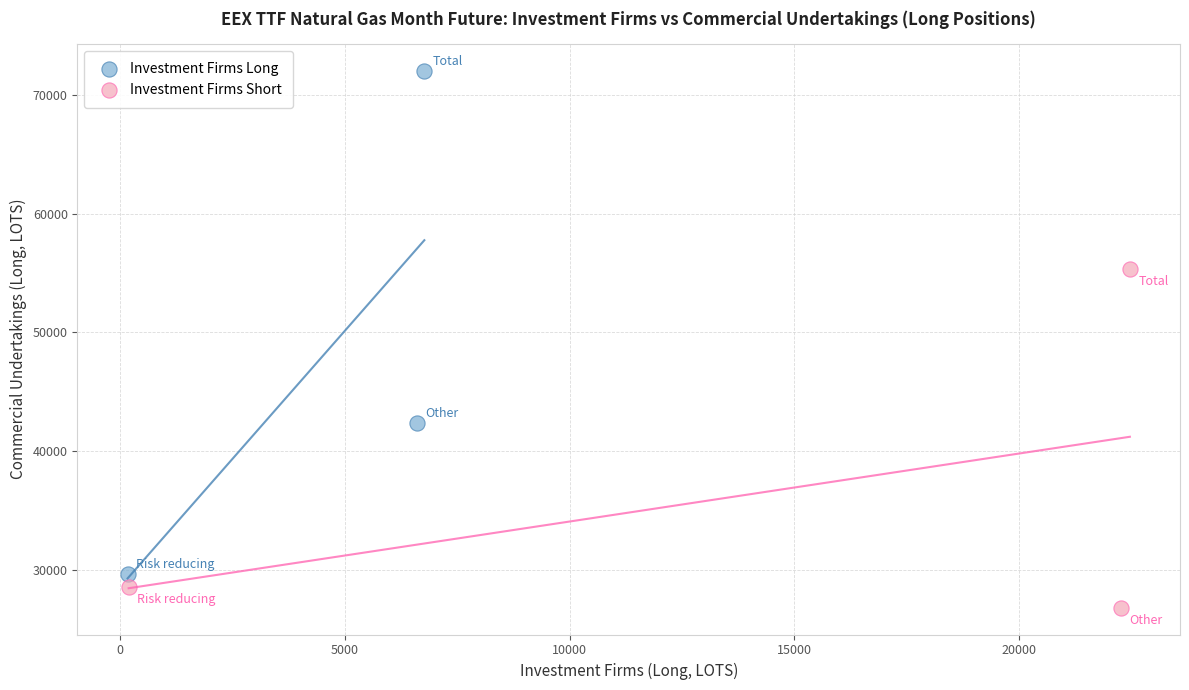

Which series contains the highest Y value?

Investment Firms Long